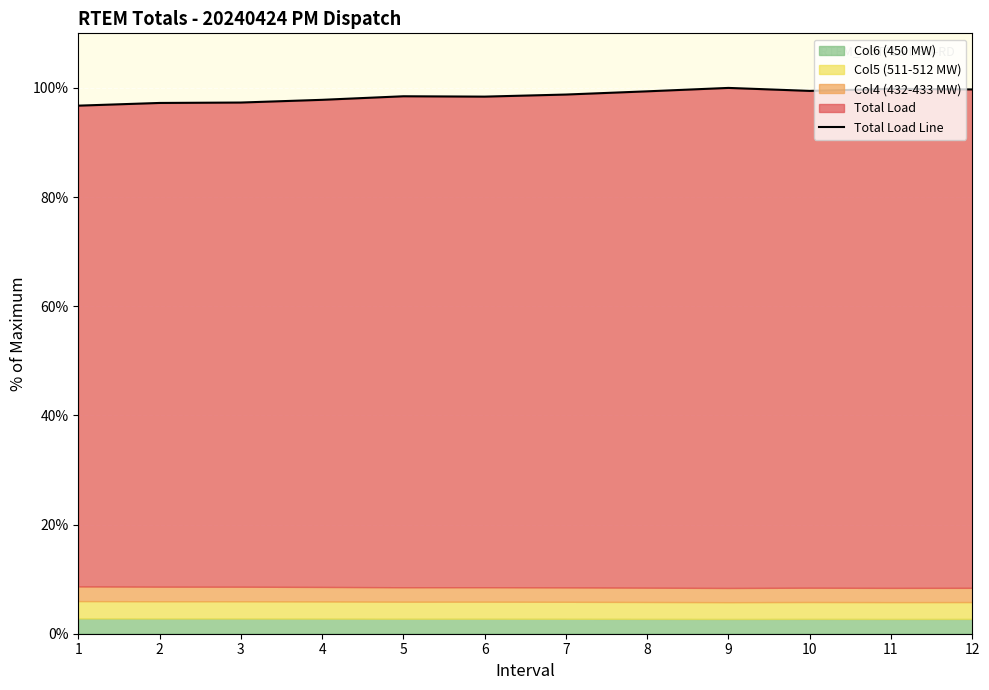

Which category has the lowest value across all series?

1